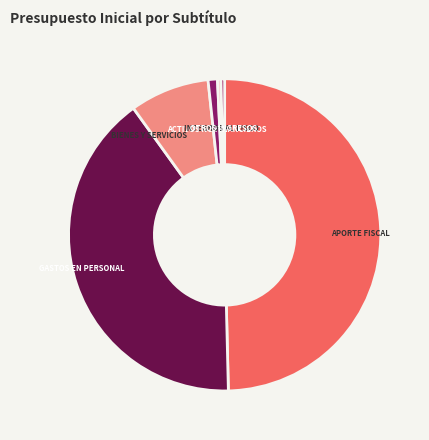

What is the largest slice in the pie chart?

APORTE FISCAL